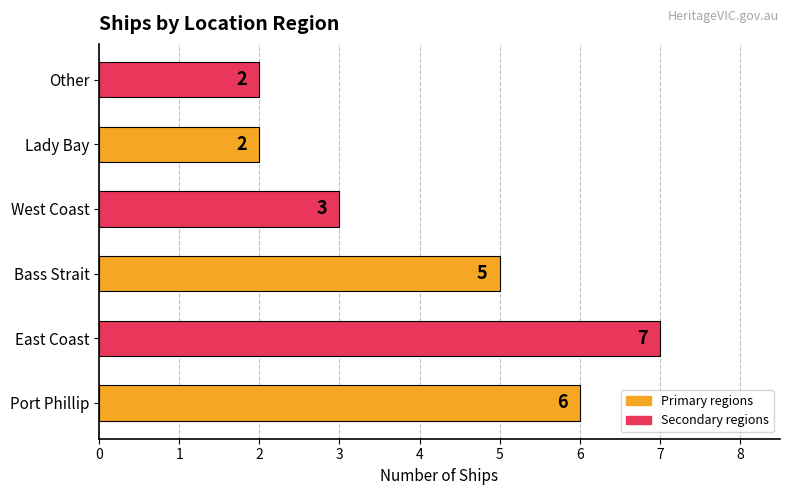

Which has a higher value, East Coast or Port Phillip?

East Coast